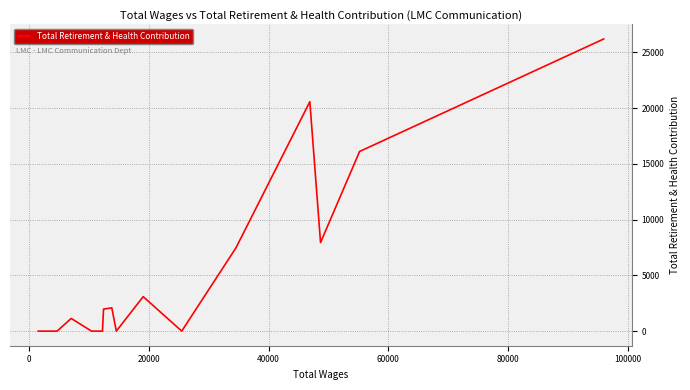

What is the difference between the maximum and minimum values?

26206